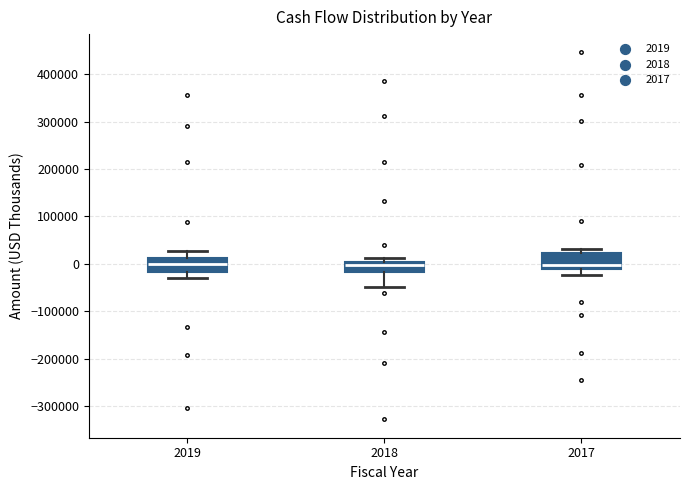

Where does the upper whisker of the box at x = 2019 end on the y-axis? The values are not printed on the chart, so give them approximately, as read against the axis.

30000